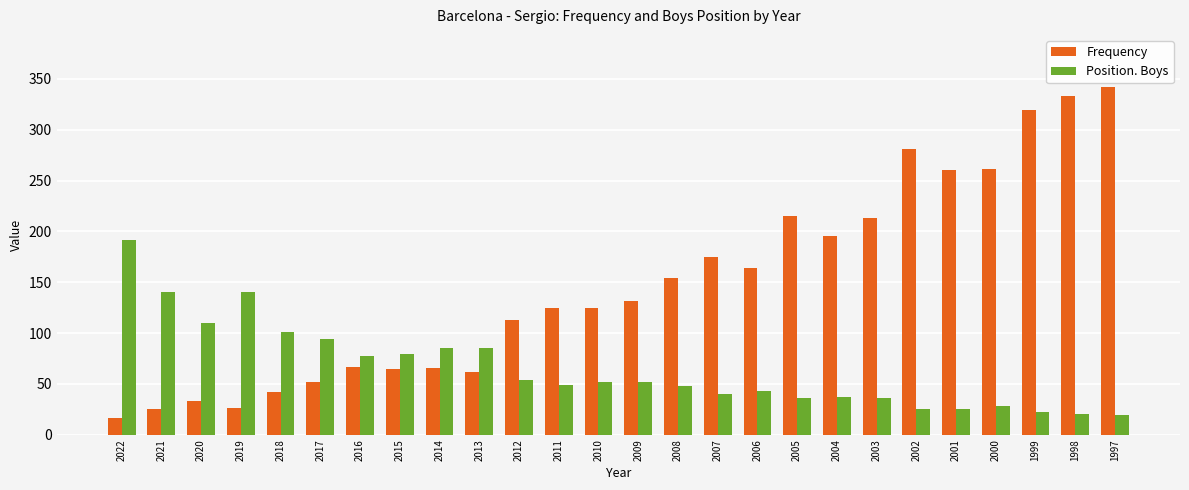

True or false: Frequency has a value of 366 at 2002.

False